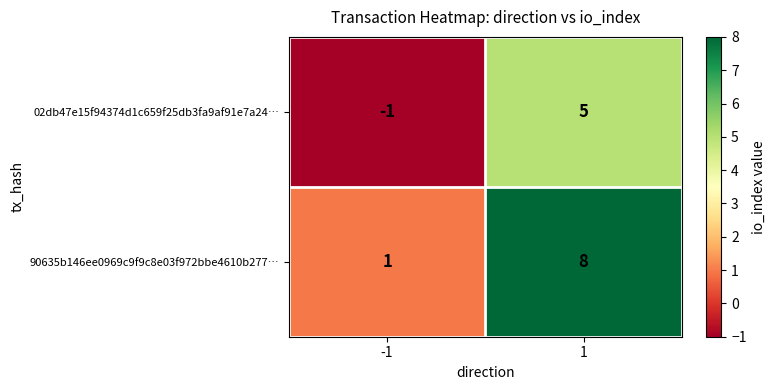

What is the approximate value of 02db47e15f94374d1c659f25db3fa9af91e7a24… at 1?

5